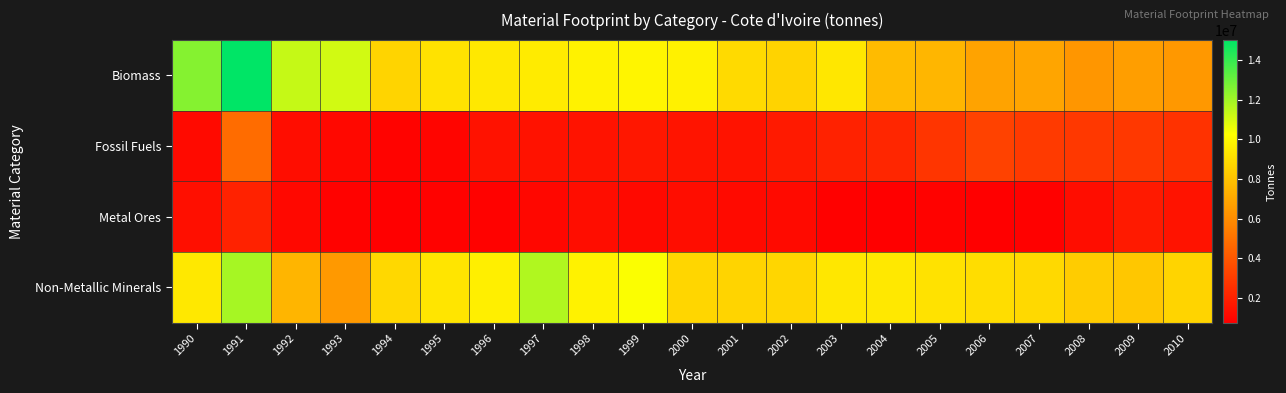

What is the total value across all series at 1991?

33720000